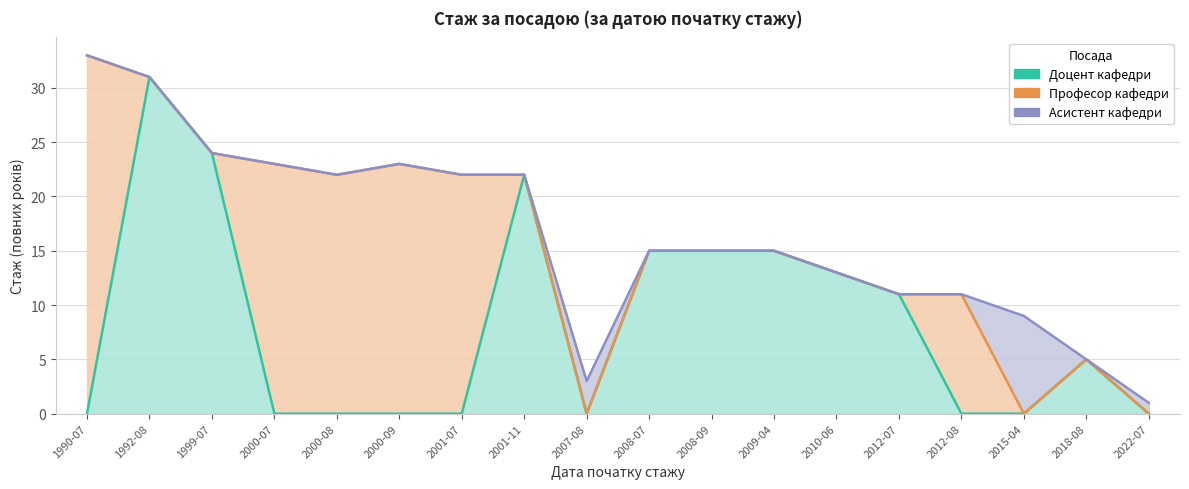

At which category is the sum across all series the highest?

1990-07-16